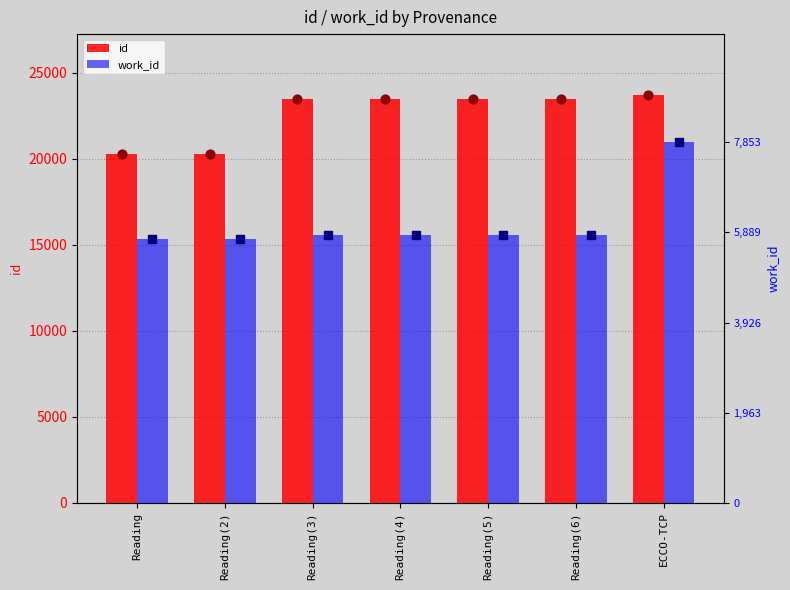

At how many categories does at least one series exceed 15034?

7